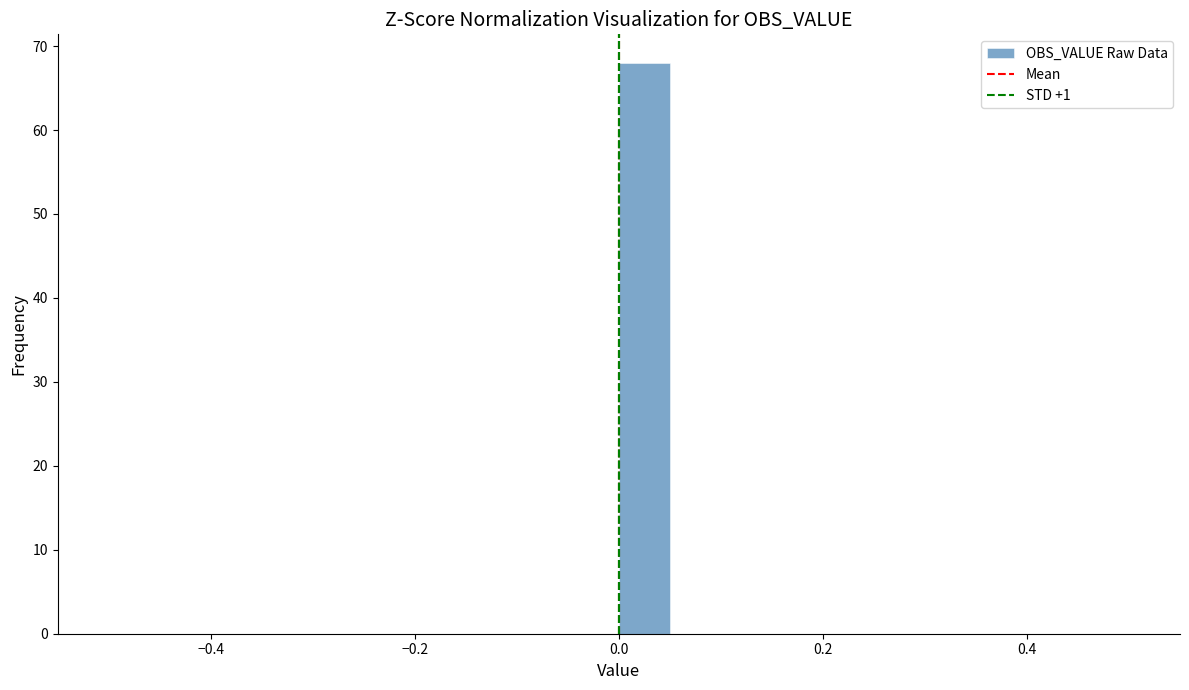

Around what value on the x-axis is the tallest bar? Give the approximate position of its centre, as read against the axis.

0.02